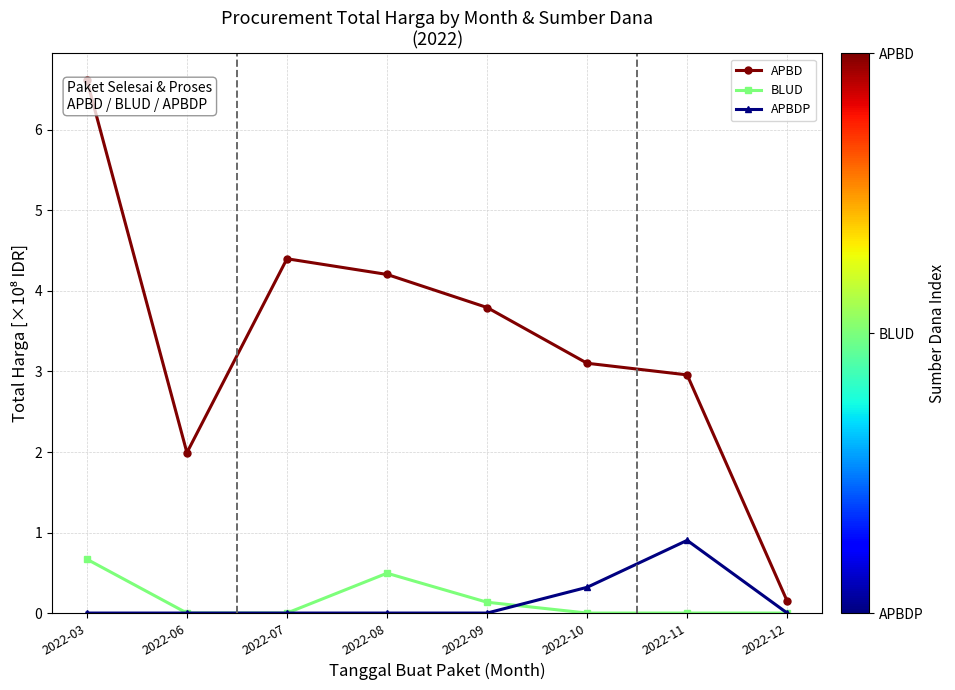

Is the value of APBD at 2022-06 greater than the value of APBDP at 2022-11?

Yes